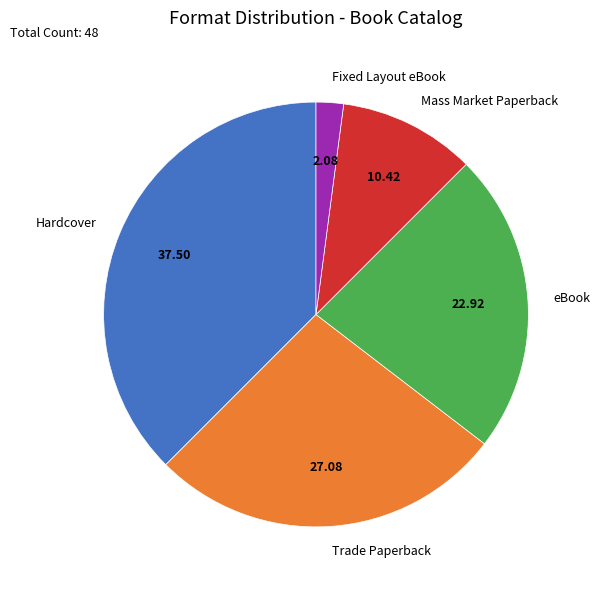

Does Fixed Layout eBook represent more than half of the total?

No